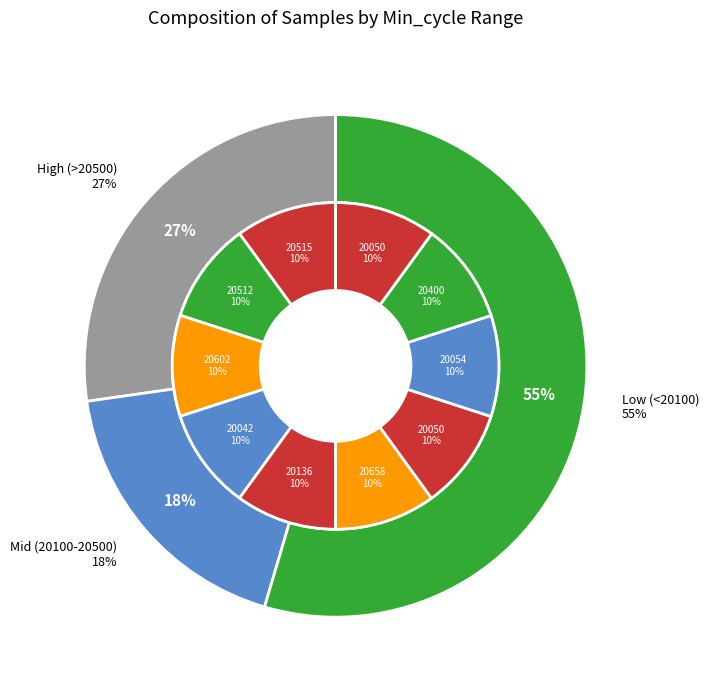

The 20054 slice represents 1% of the pie. True or false?

False